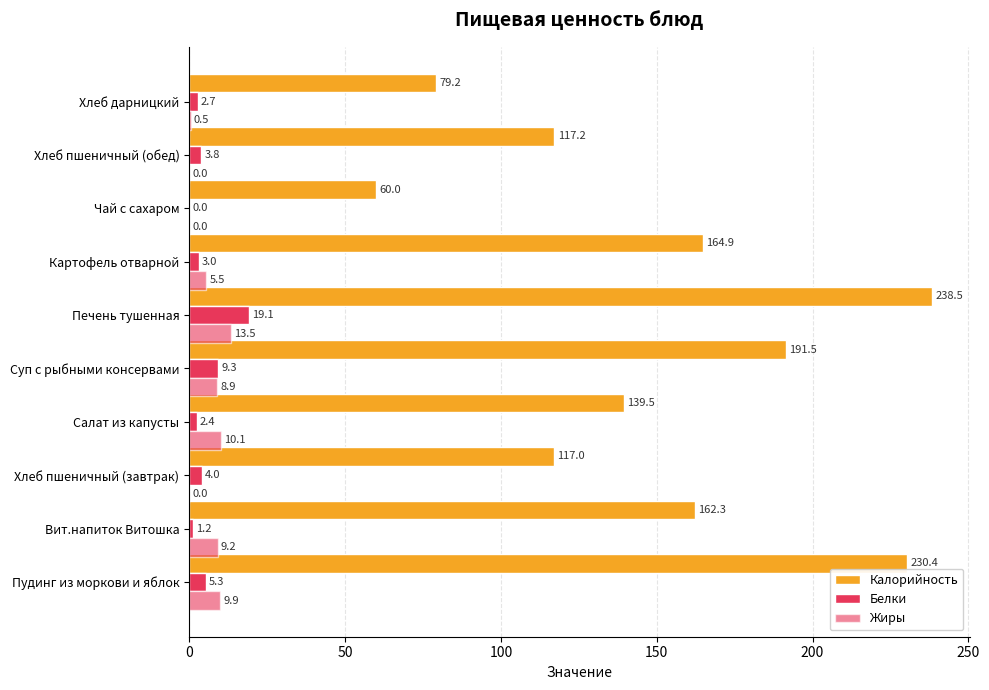

How many categories are shown in the chart?

10